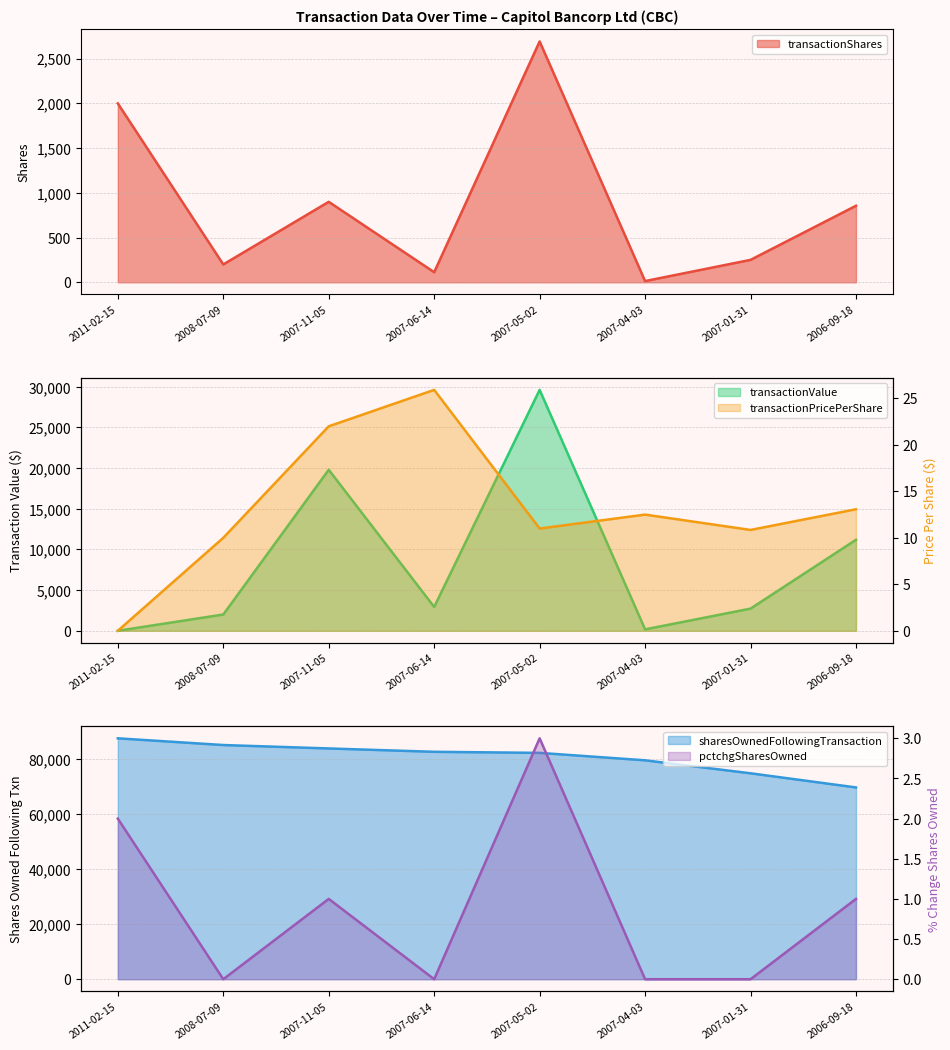

The value of transactionValue at 2007-06-14 is 4267.0. True or false?

False